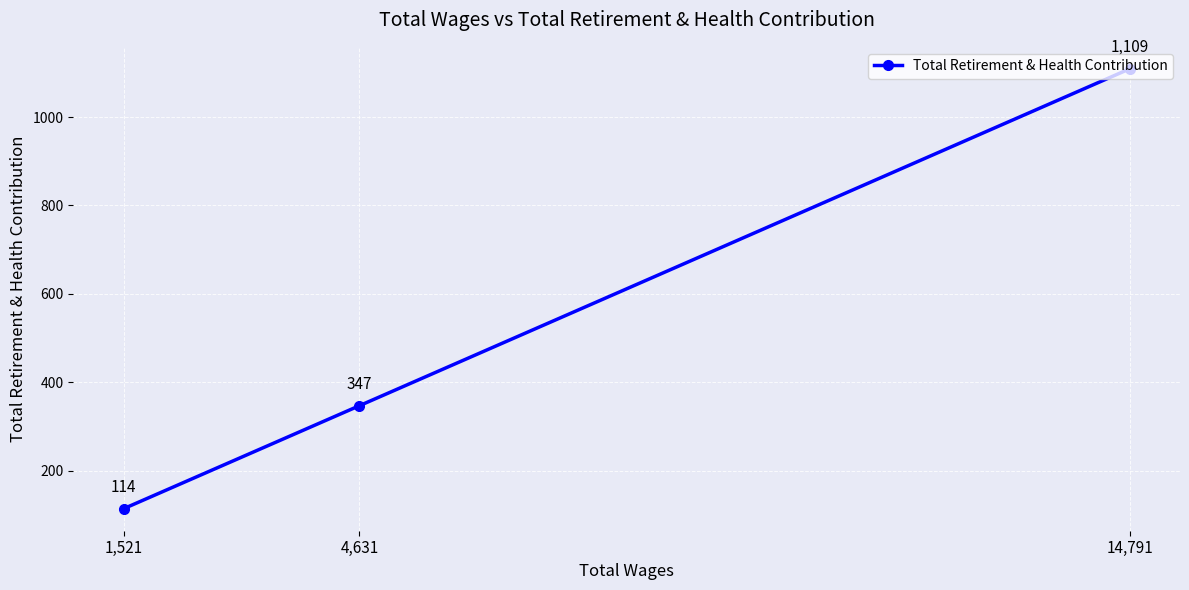

Reading left to right, what are all the values shown in this chart?

1,521=114	4,631=347	14,791=1109